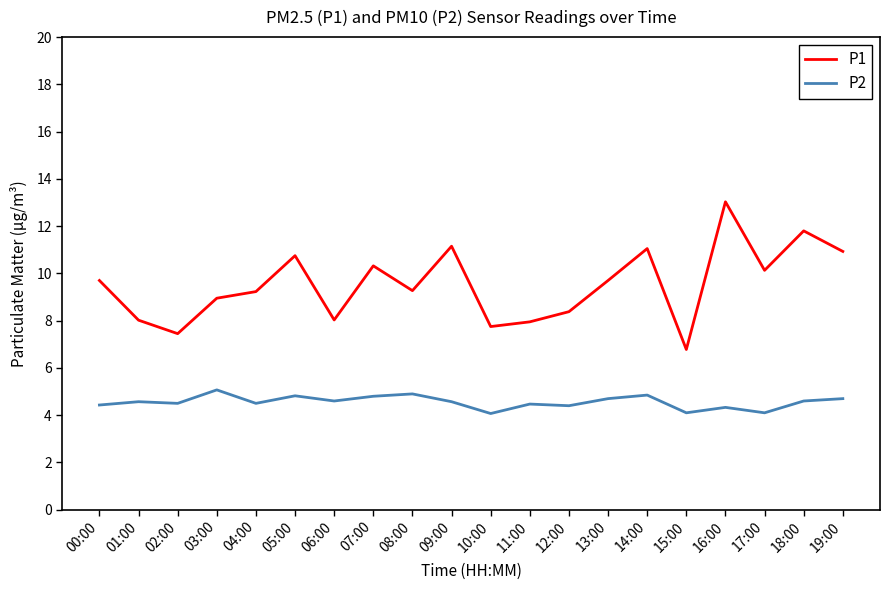

Where is P1 nearest to the value 9?

03:00